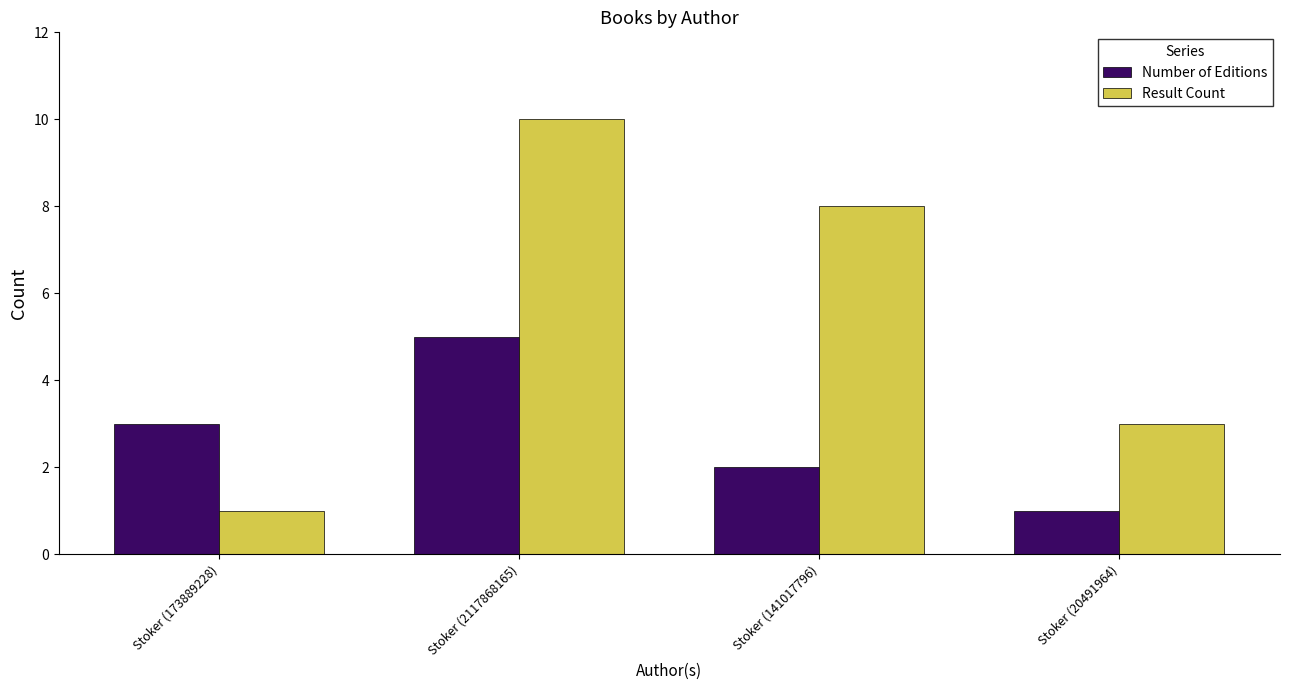

What are all the series names shown in the legend?

Number of Editions, Result Count